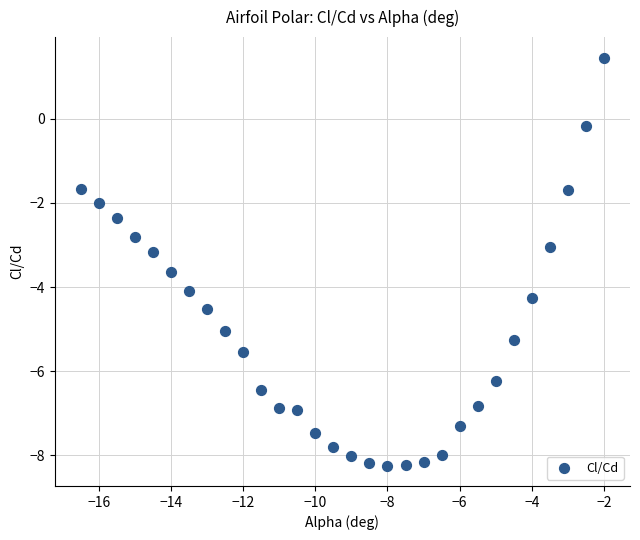

What is the range of Y values (max minus min)?

9.7